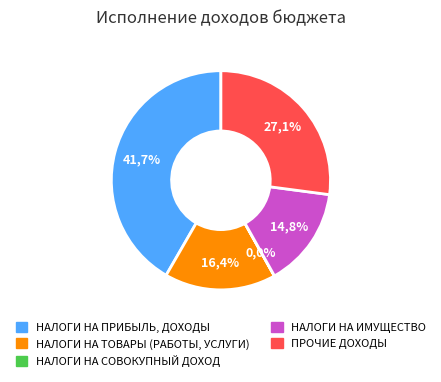

Which slice is the smallest?

НАЛОГИ НА СОВОКУПНЫЙ ДОХОД